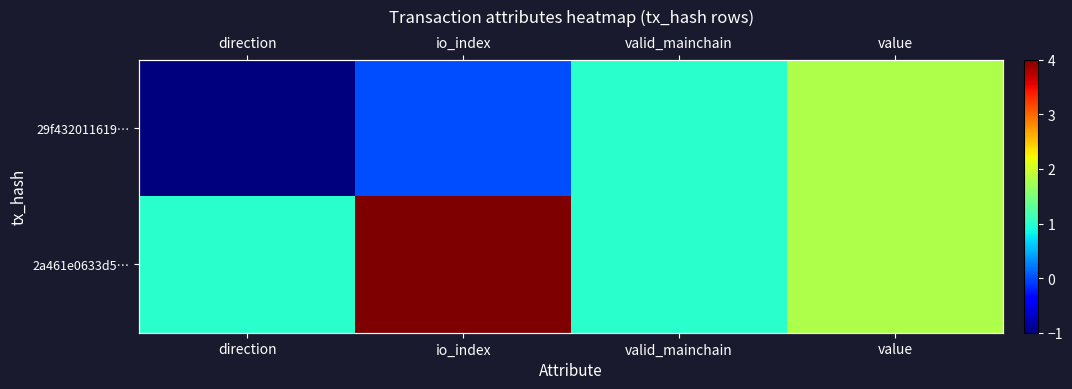

How many data points in 29f432011619… are less than 1?

2